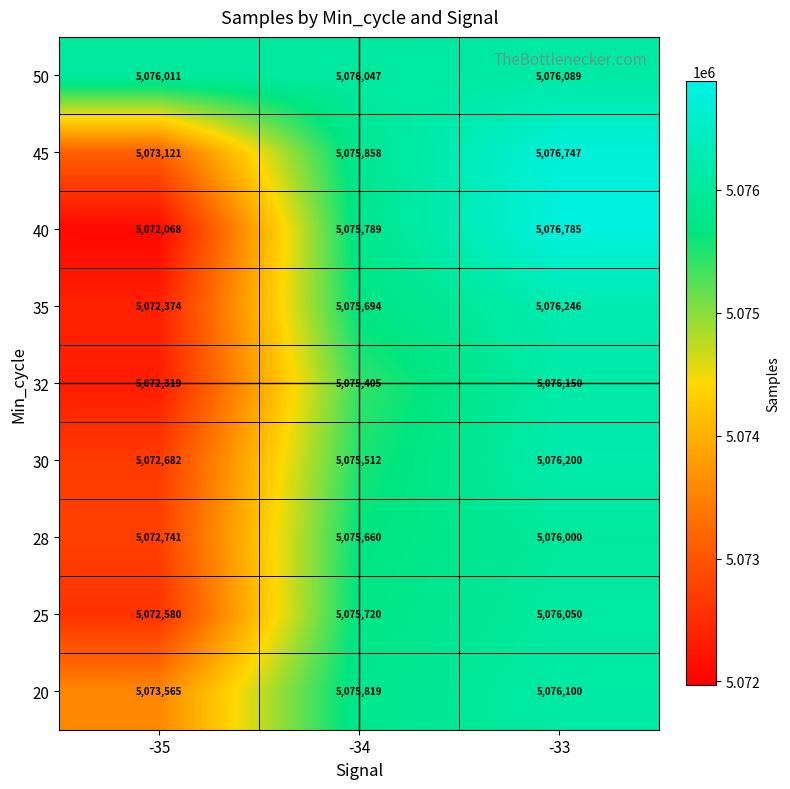

How many data points in 20 are less than 5075819?

1